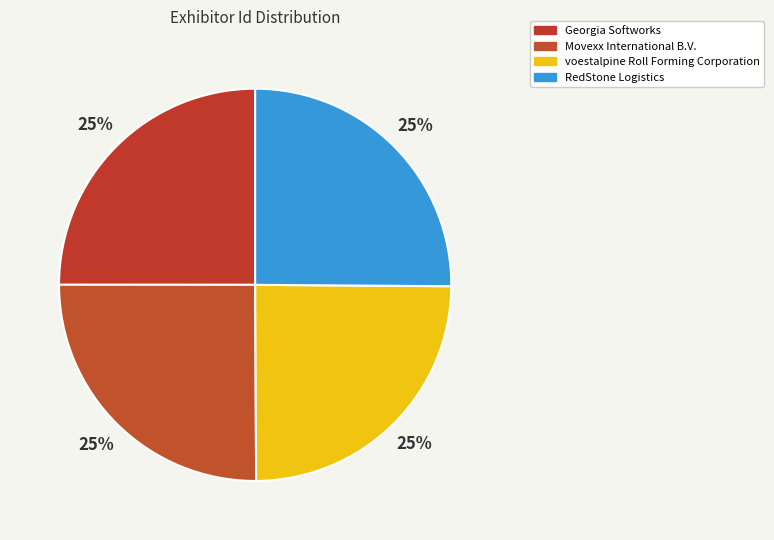

To the nearest percent, what percentage of the pie is Movexx International B.V.?

25%